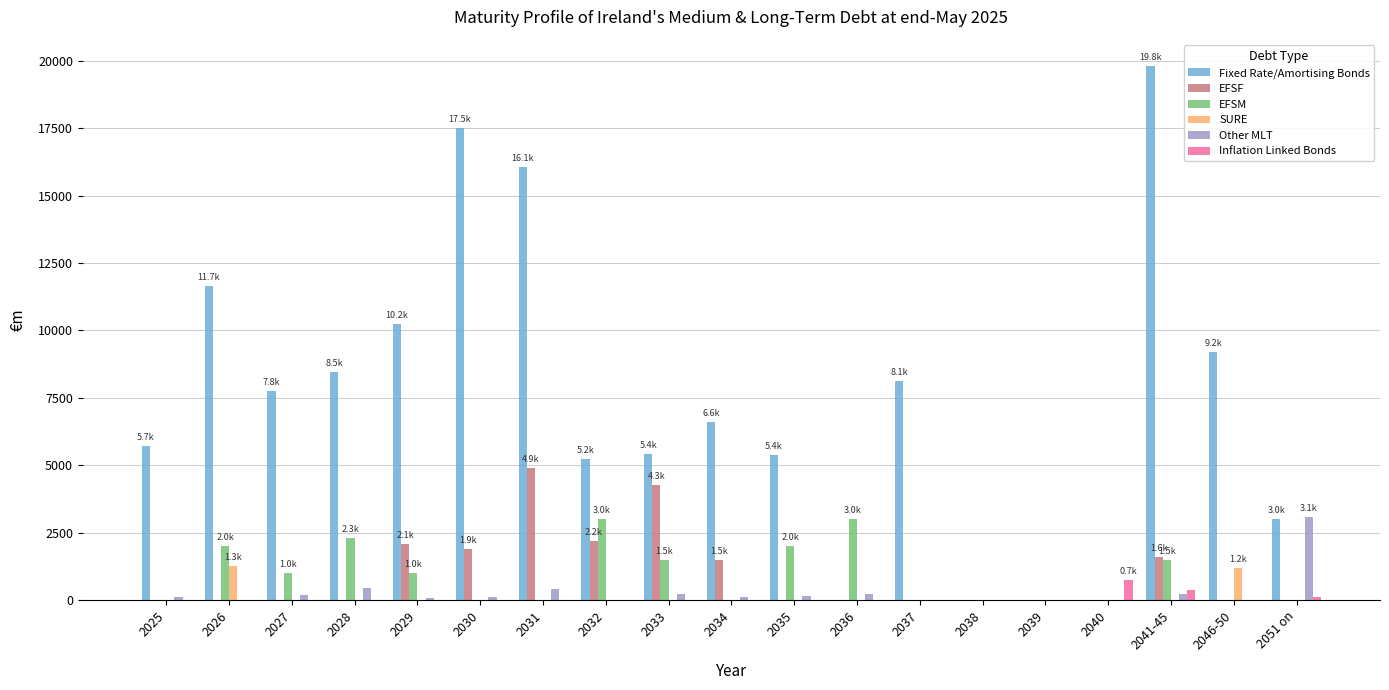

How many values in the EFSF series exceed 0?

7